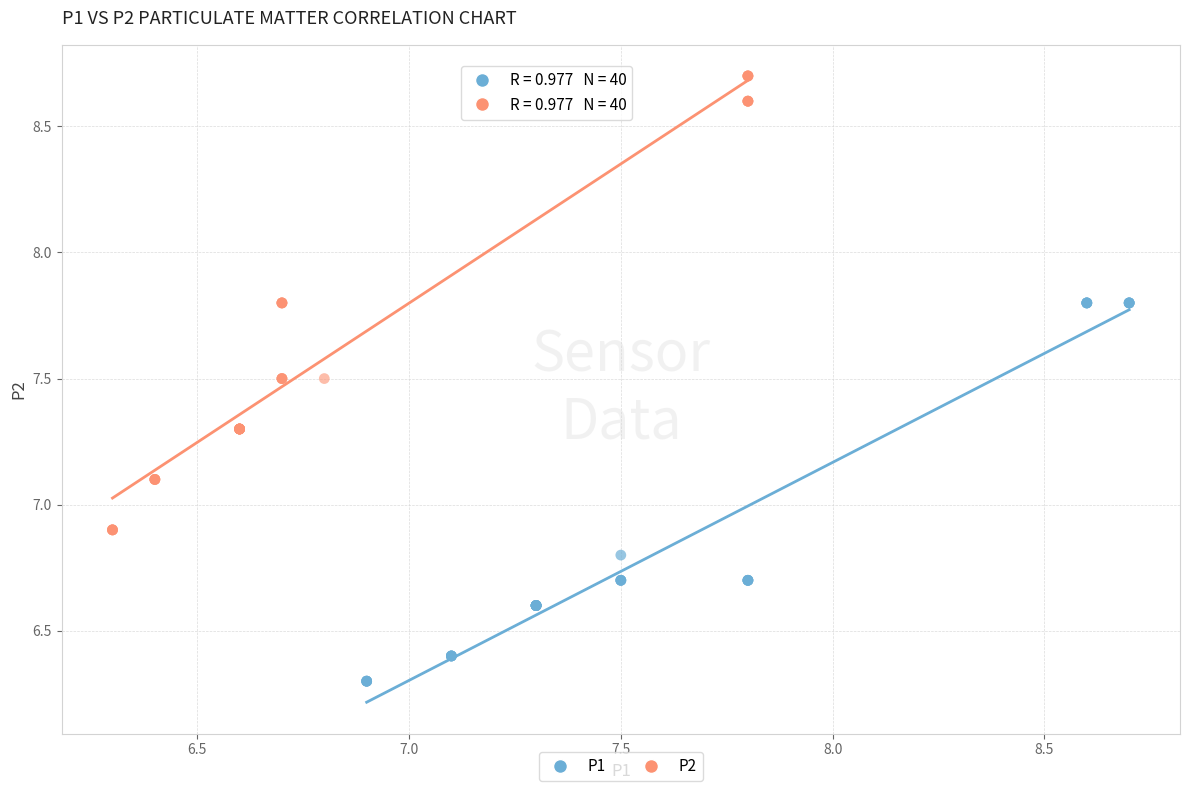

What are all the series names shown in the legend?

P1, P2